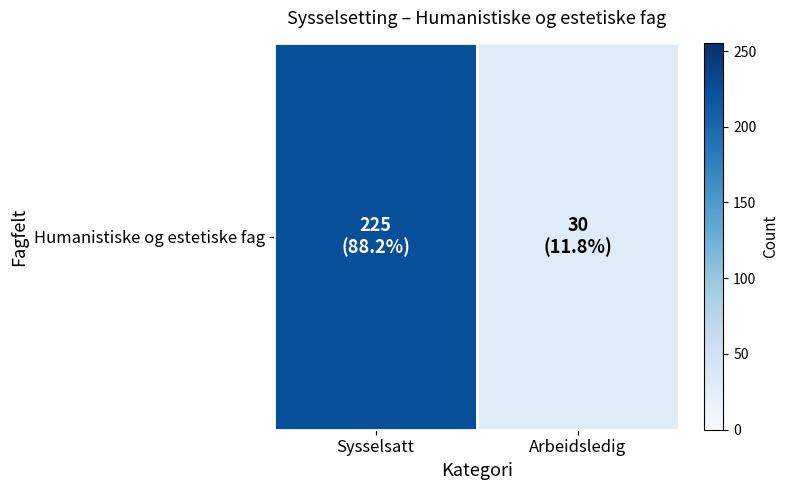

True or false: the data shows 17 at Arbeidsledig.

False